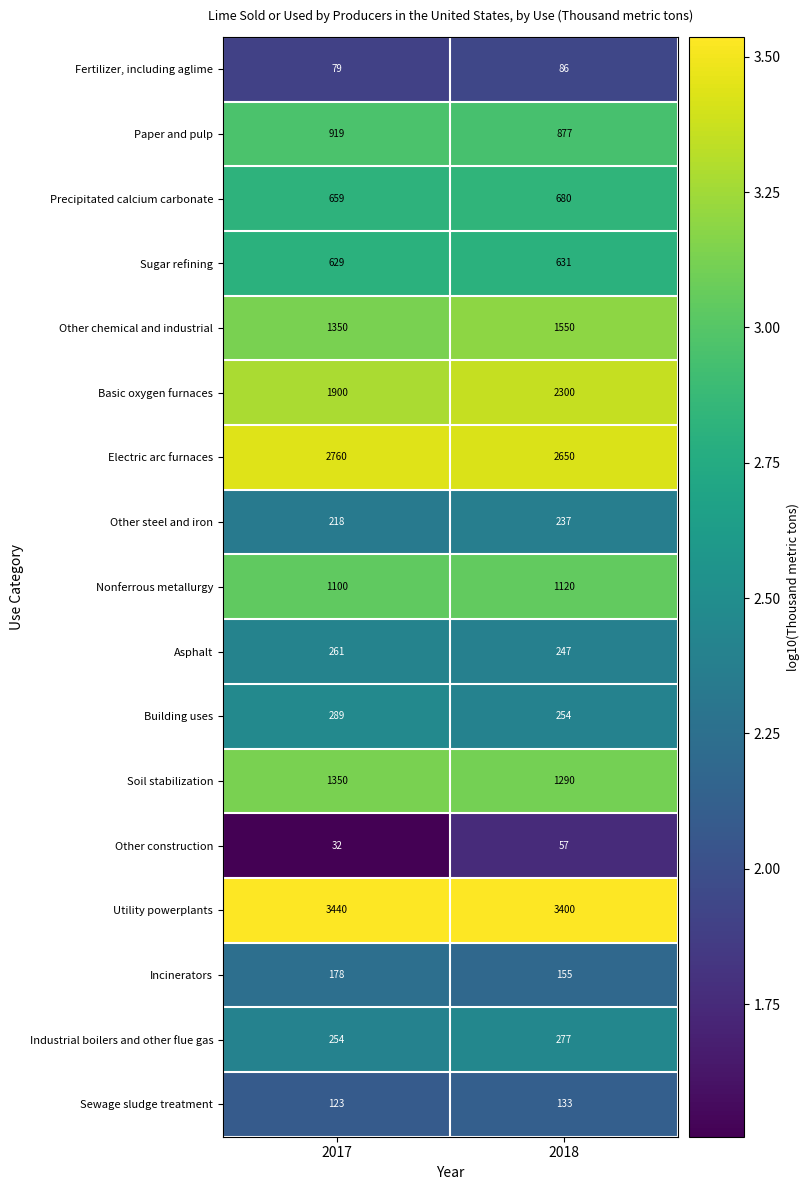

Between 2017 and 2018, which series saw the biggest shift?

Basic oxygen furnaces